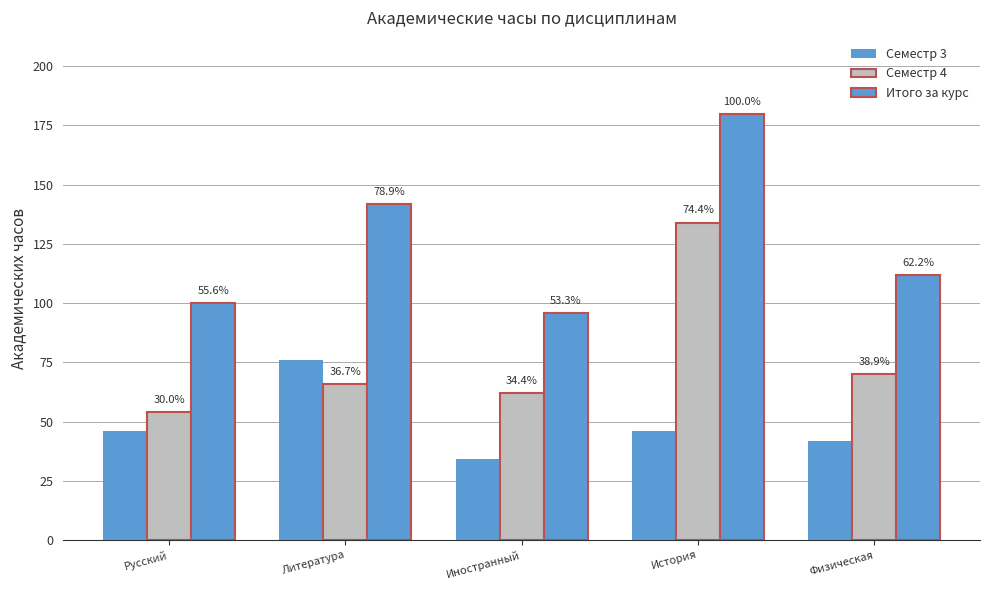

How many bars are there in total?

15